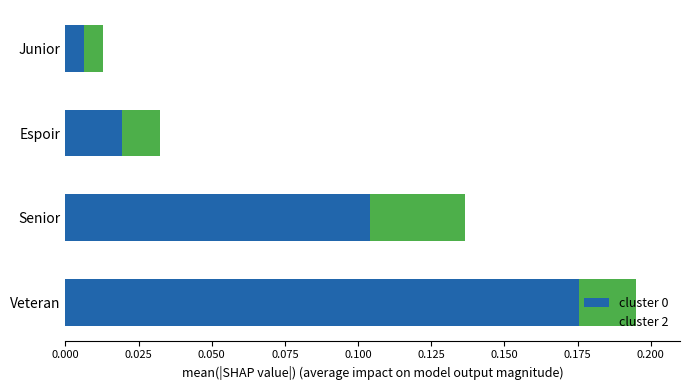

At which label does cluster 0 reach its peak?

Veteran